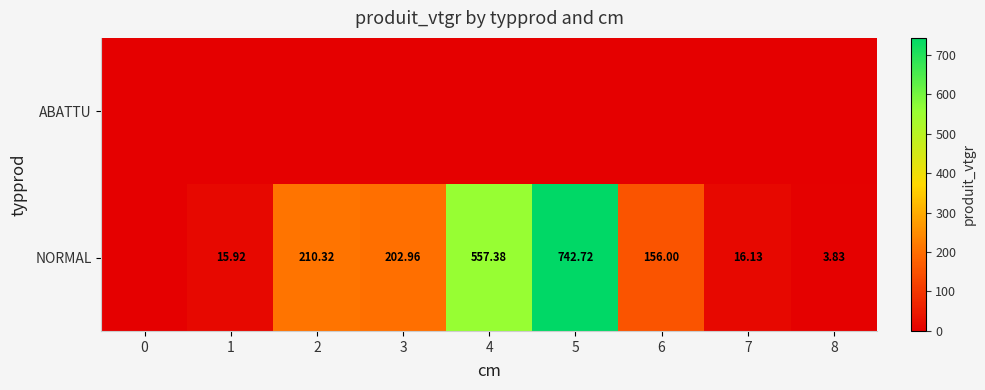

What is the maximum value shown in the chart?

742.7